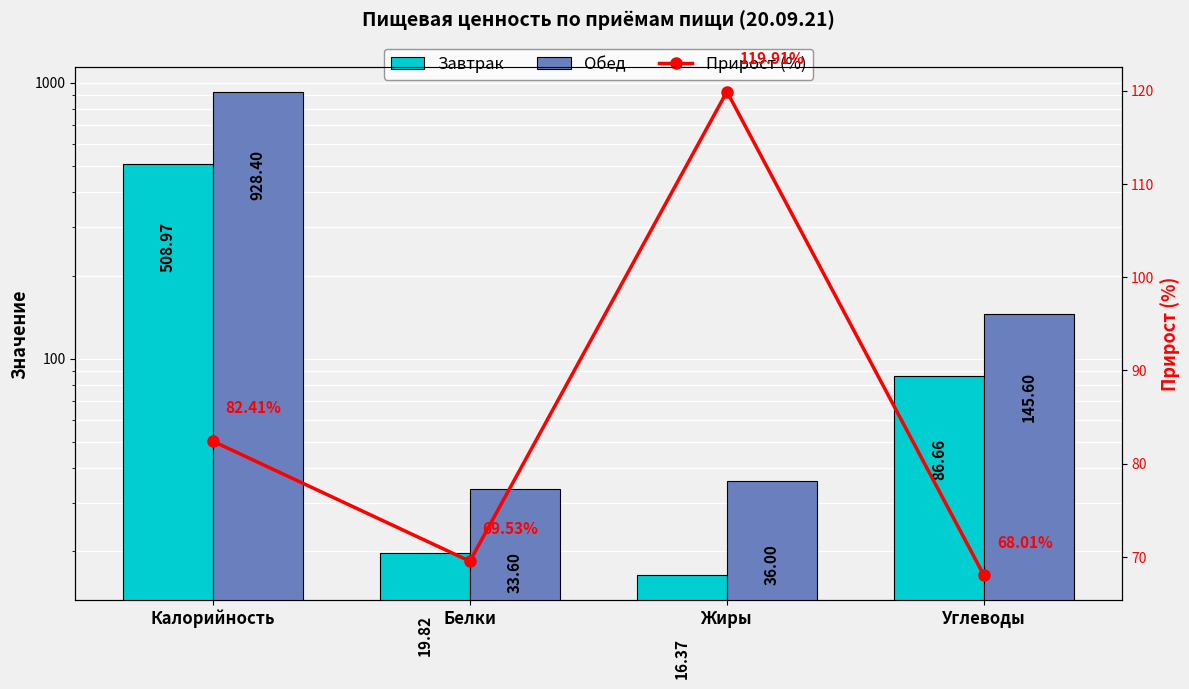

Where does the Обед series first go above 145?

Калорийность